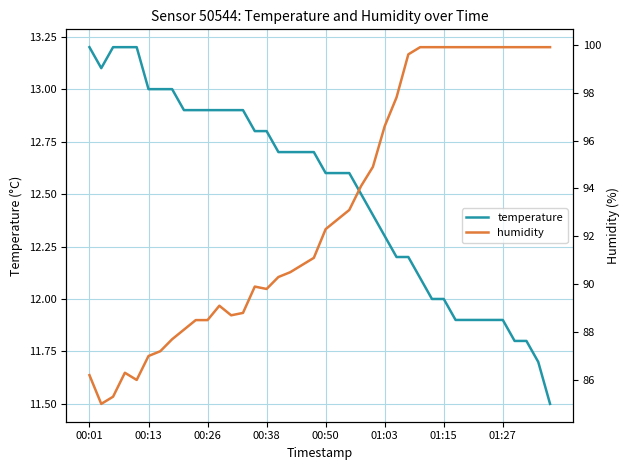

What is the lowest value of the temperature series?

11.5